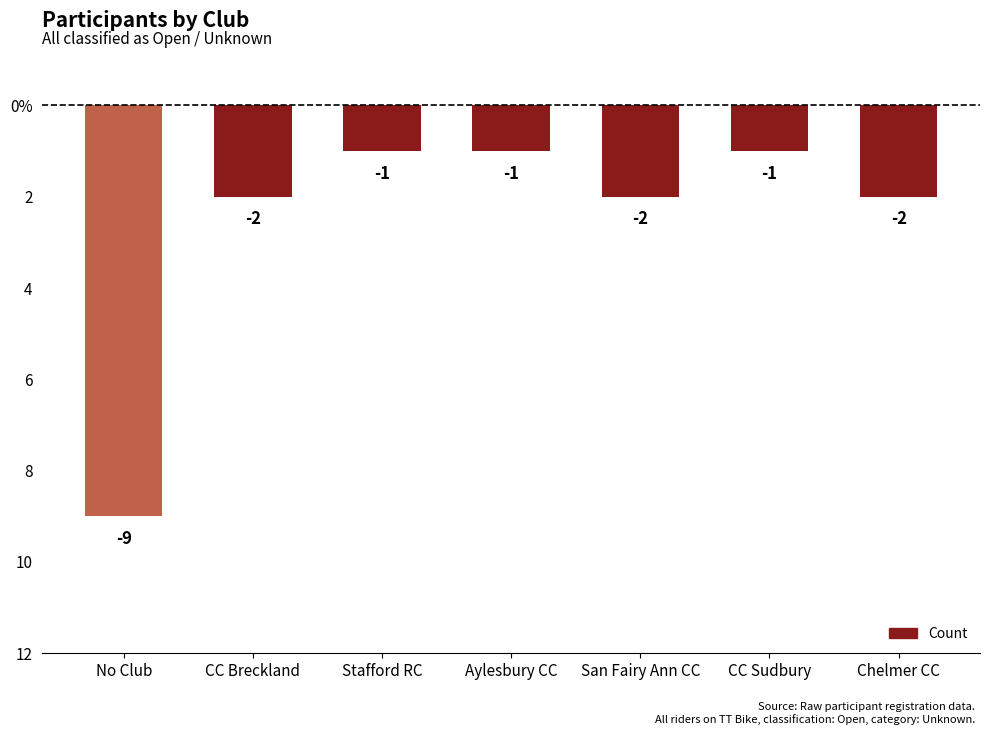

Which has a higher value, CC Sudbury or Aylesbury CC?

CC Sudbury